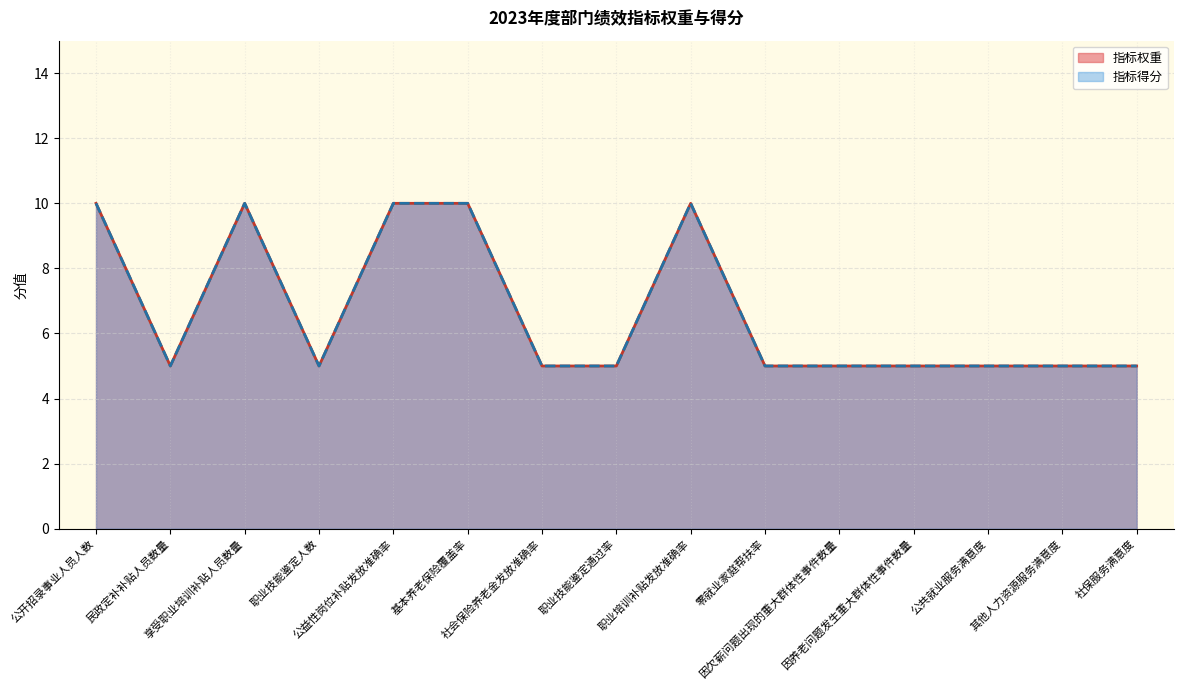

What is the label of the 6th point from the left?

基本养老保险覆盖率